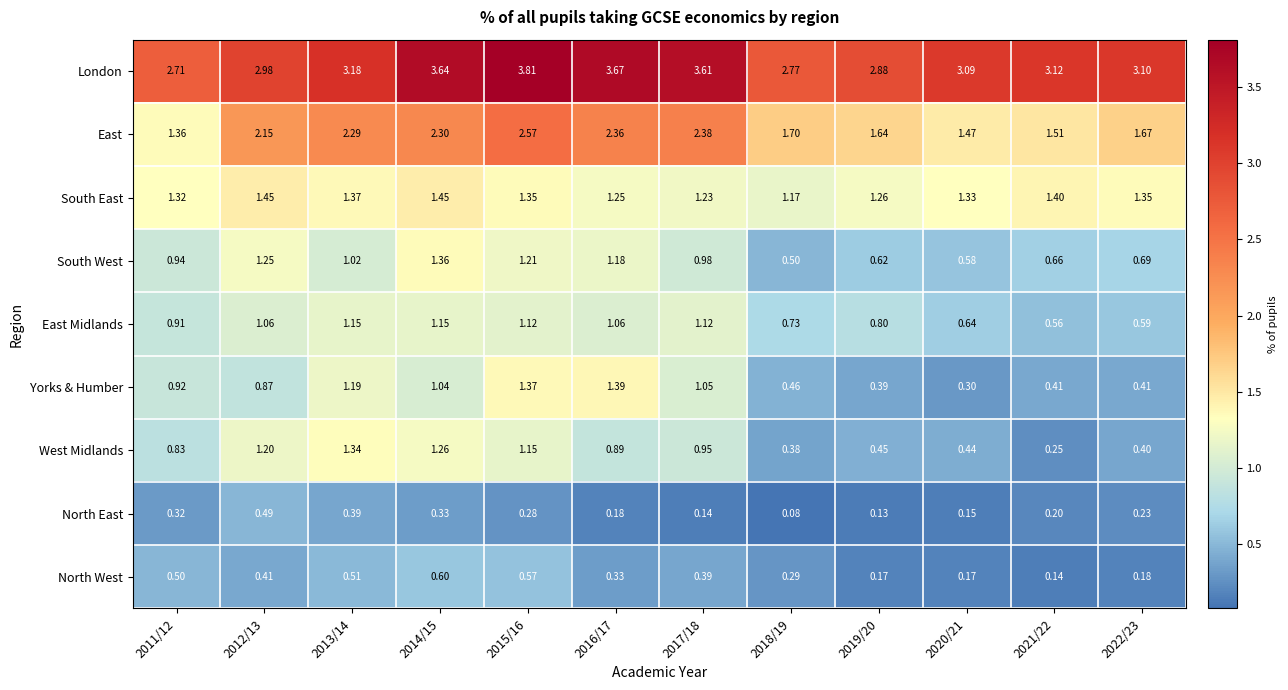

Which series has the largest total across all categories?

London